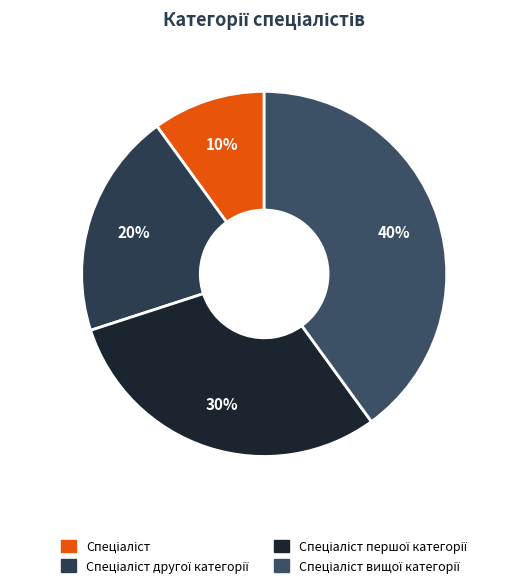

Count the number of slices in the pie.

4